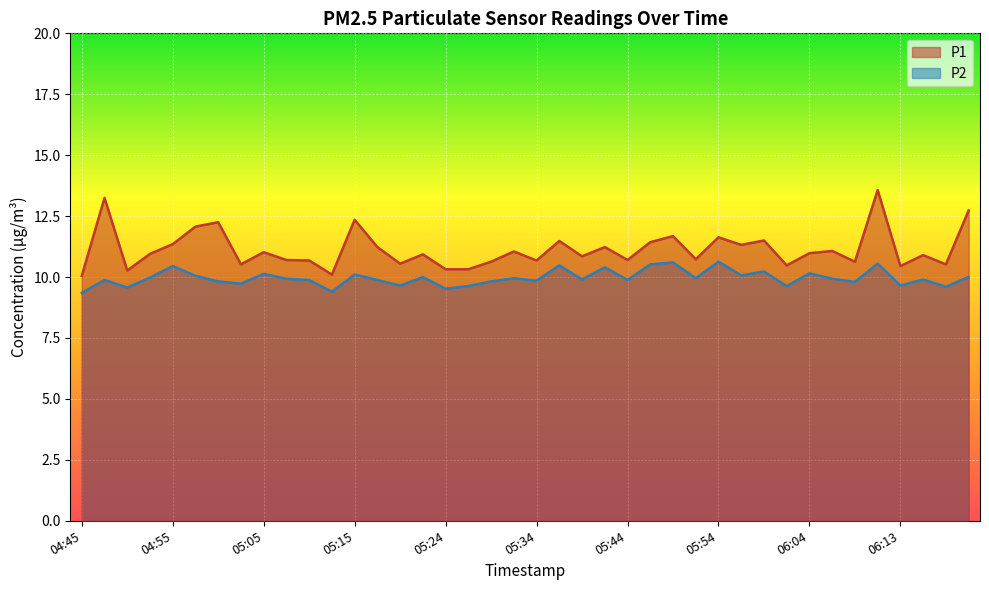

Which category has the lowest value across all series?

04:45